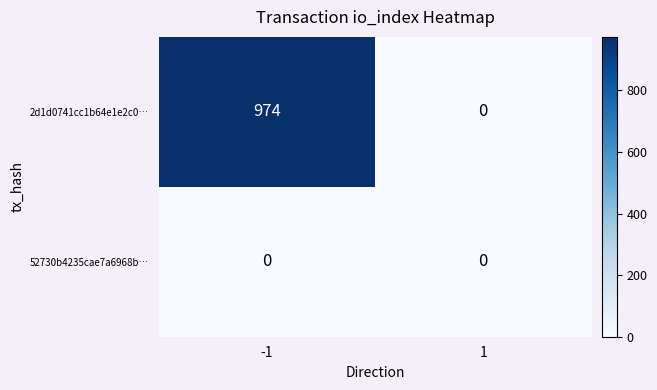

At -1, list the series in order from largest to smallest.

2d1d0741cc1b64e1e2c0…, 52730b4235cae7a6968b…